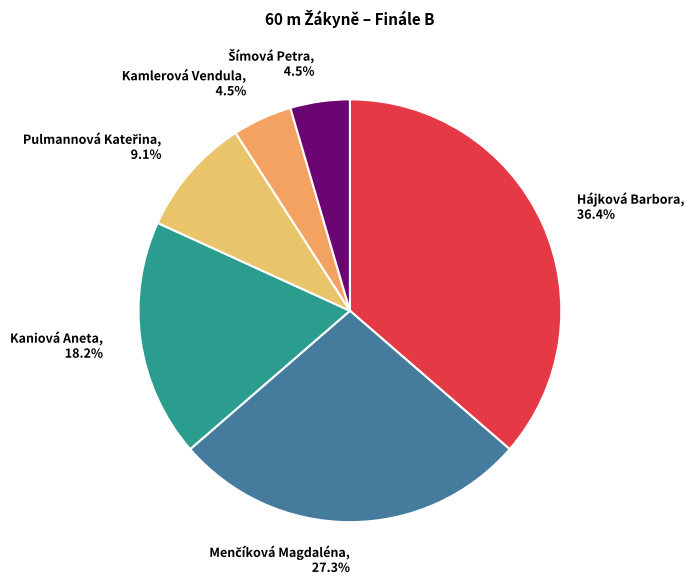

Do Kaniová Aneta and Kamlerová Vendula together represent more than half of the pie?

No